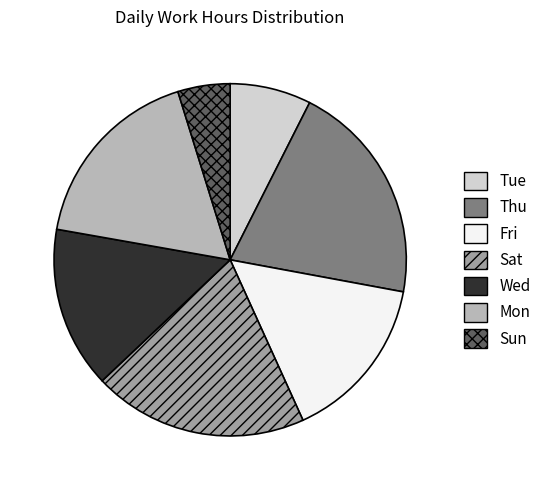

Does Tue account for over 50% of the chart?

No